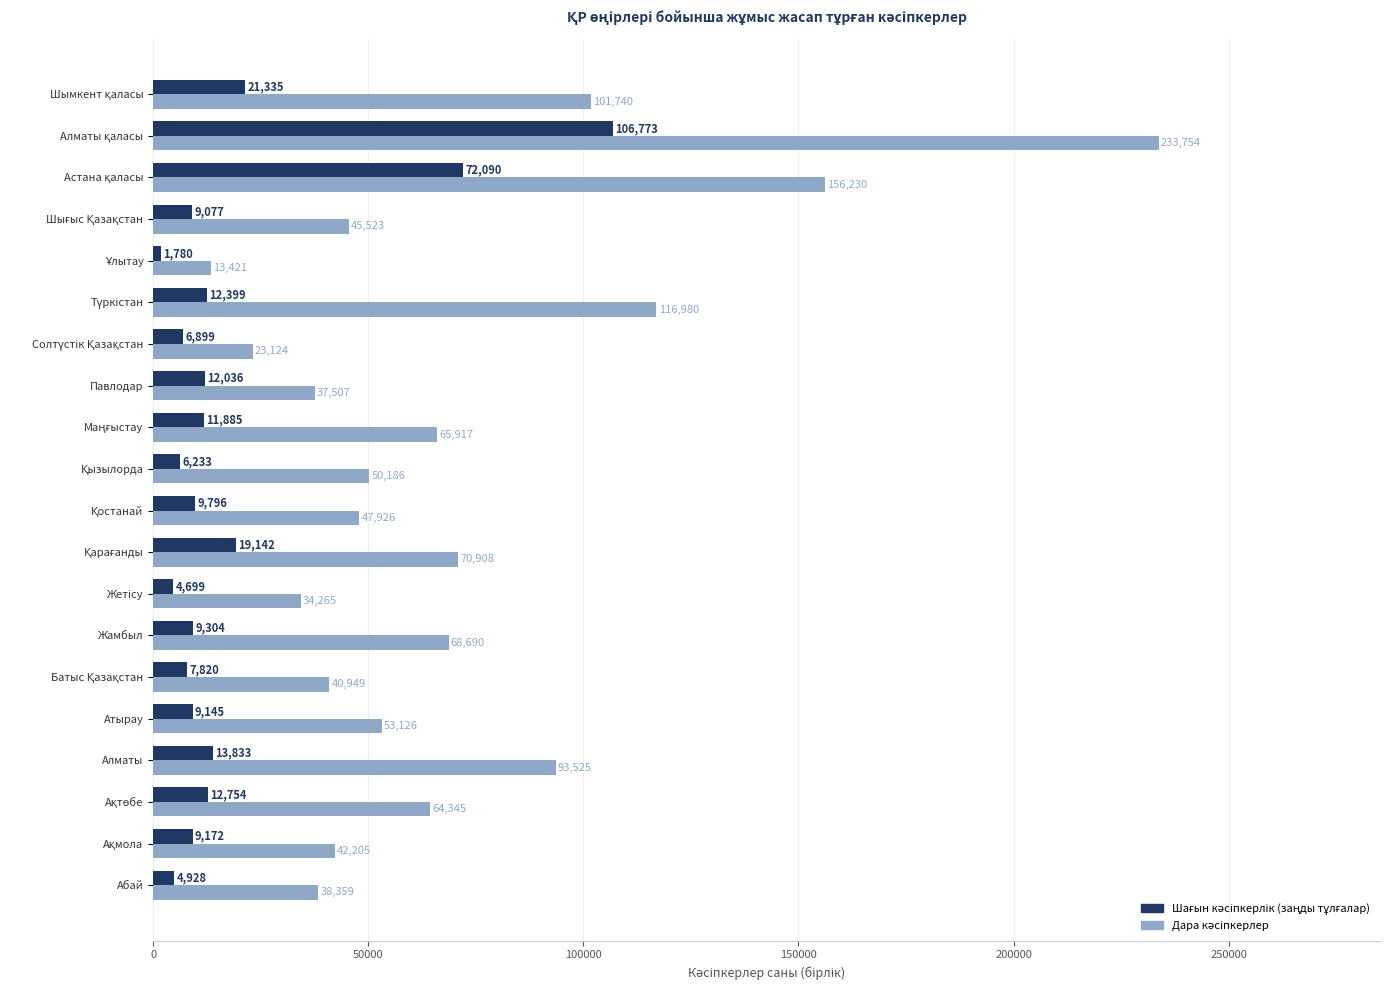

What is the maximum value shown in the chart?

233754